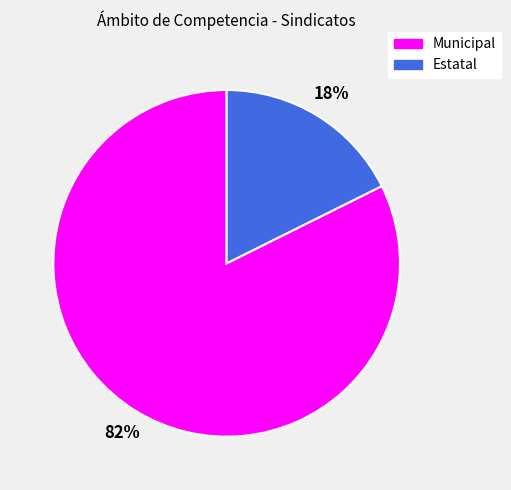

Is it true that Municipal is 73% of the pie?

False